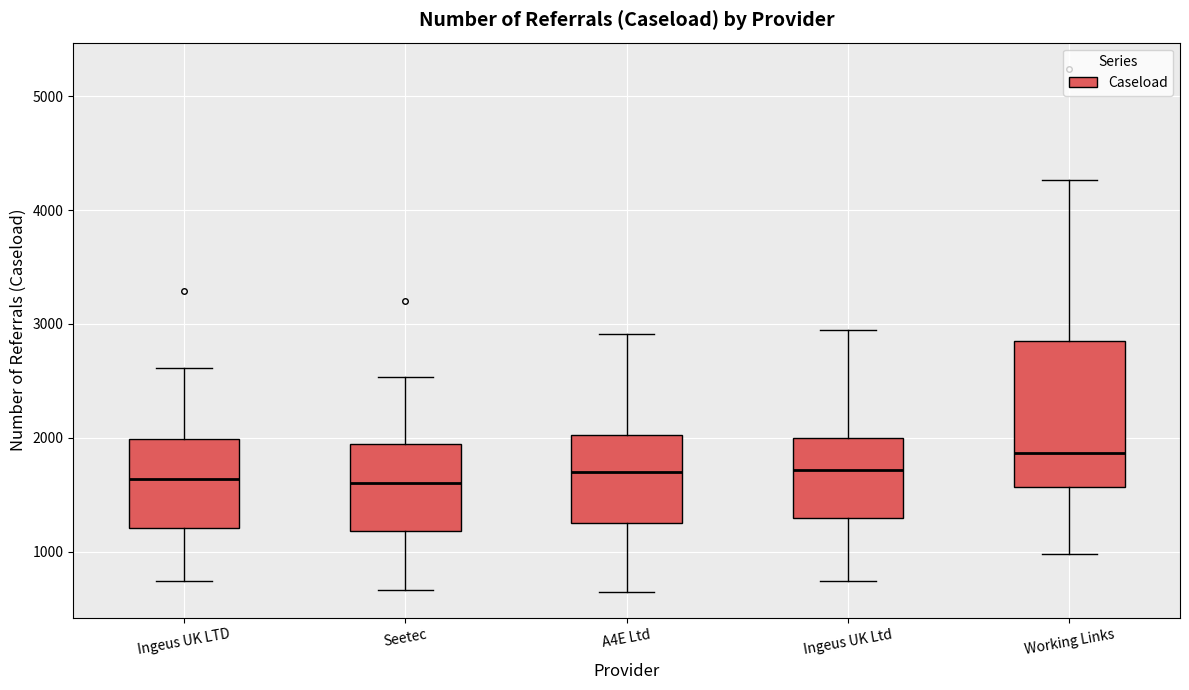

Which box is the tallest, from its lower edge to its upper edge?

Working Links